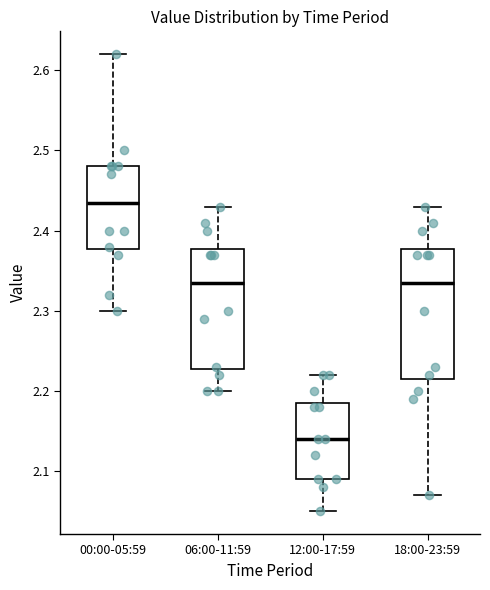

Which box has the lowest median line?

12:00-17:59